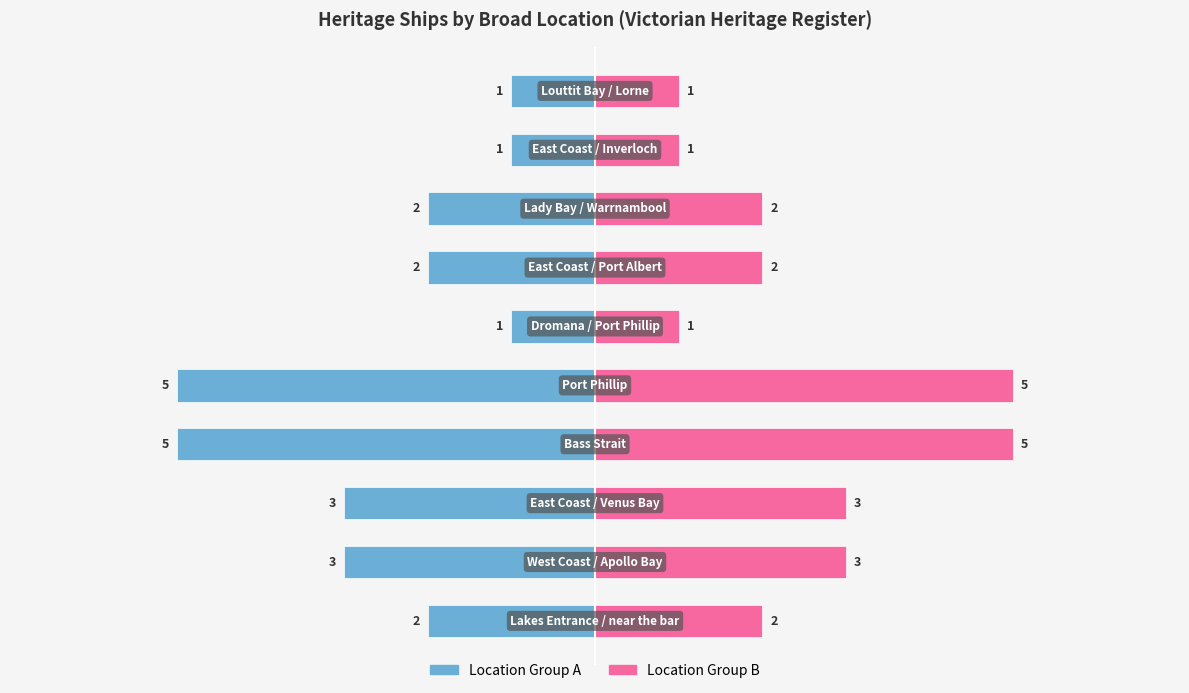

The value of Count (Right) at 1 is 1. True or false?

False